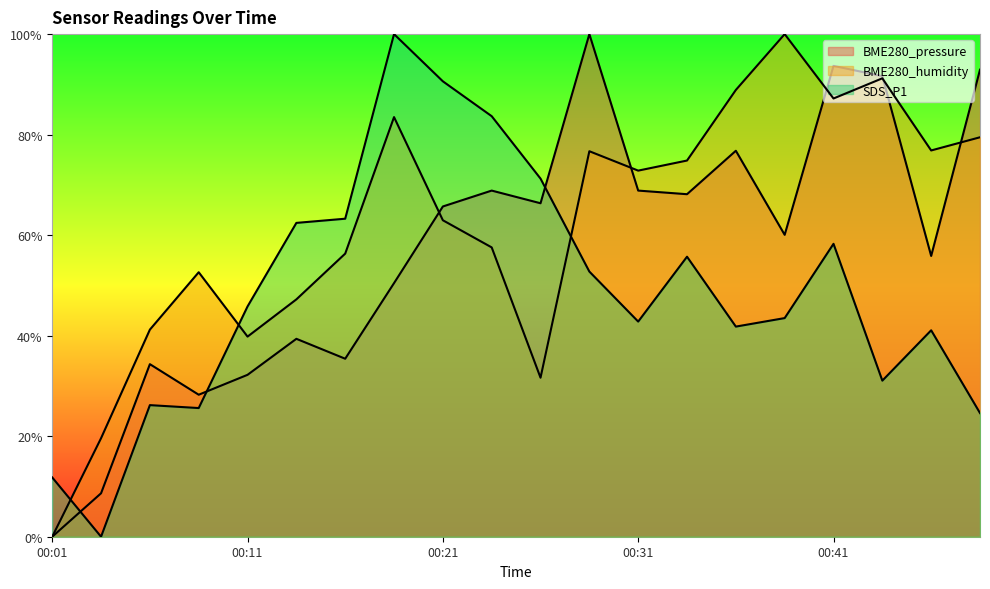

What is the approximate value of SDS_P1 at 00:36?

41.8